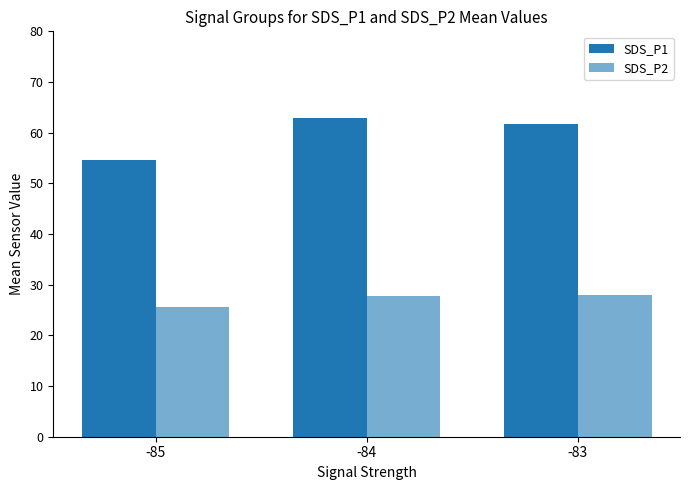

How many values in the SDS_P1 series exceed 61?

2